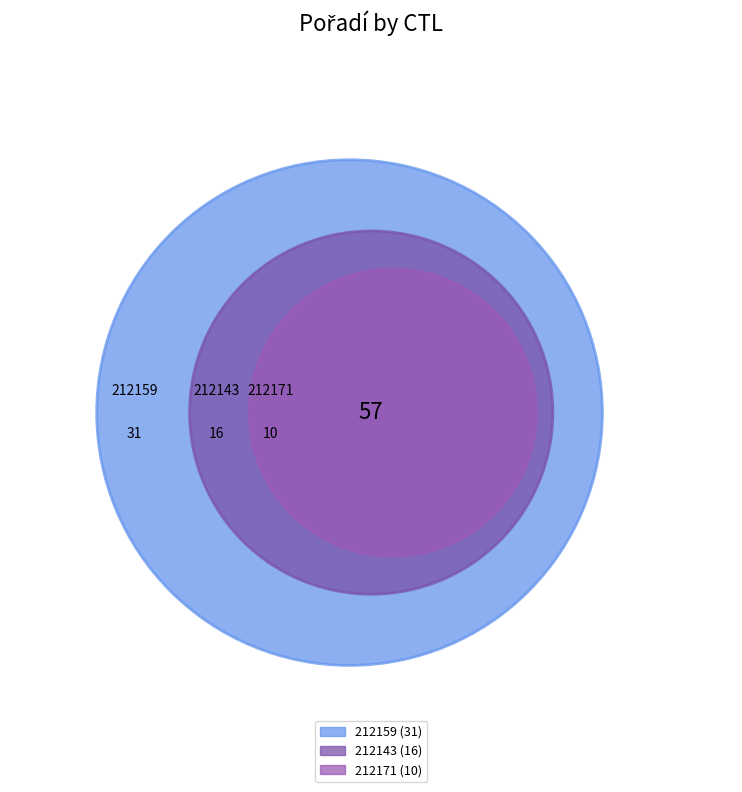

Which slice represents more than half of the pie?

212159